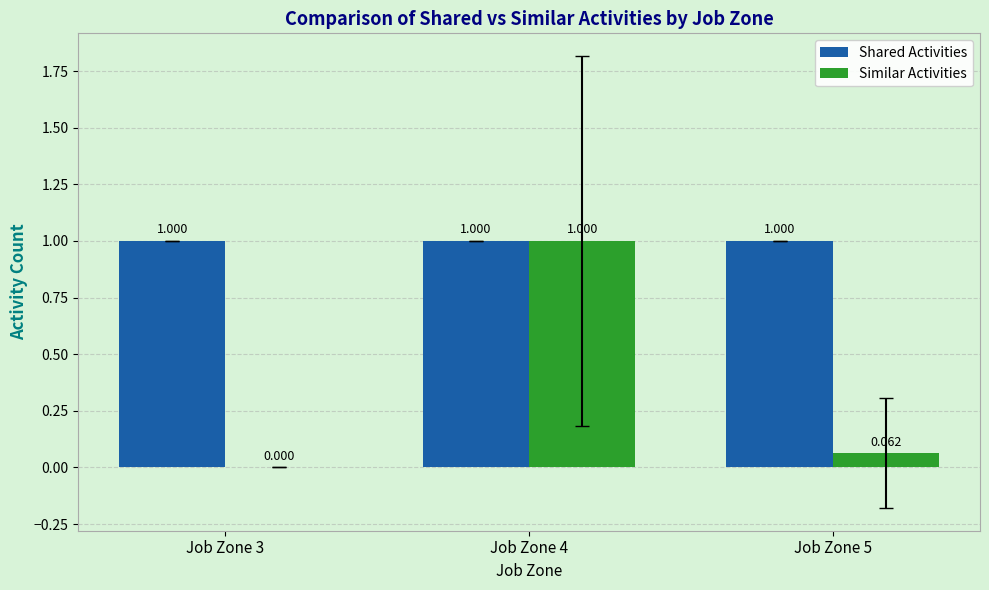

What are all the series names shown in the legend?

Shared Activities, Similar Activities